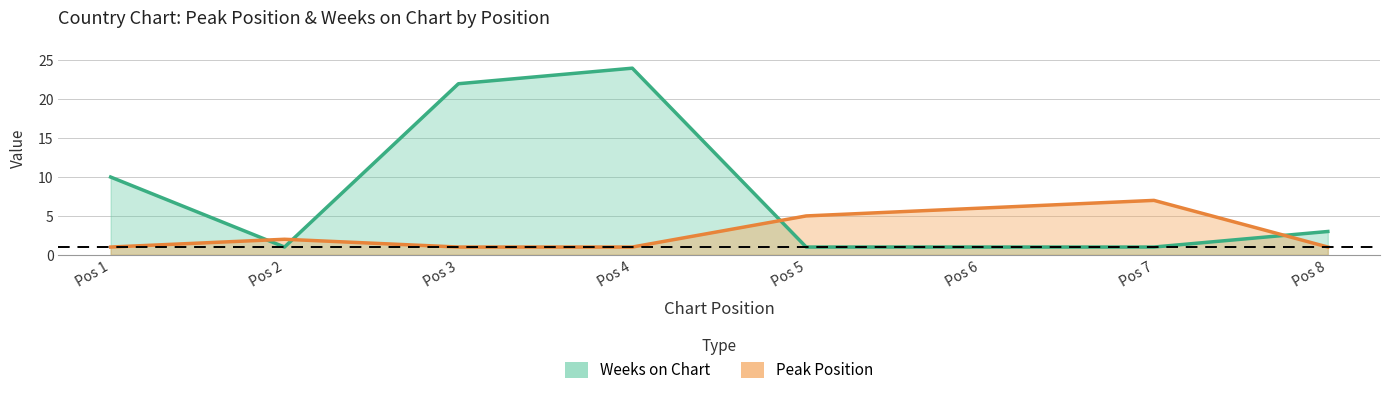

What are all the series names shown in the legend?

Peak Position, Weeks on Chart